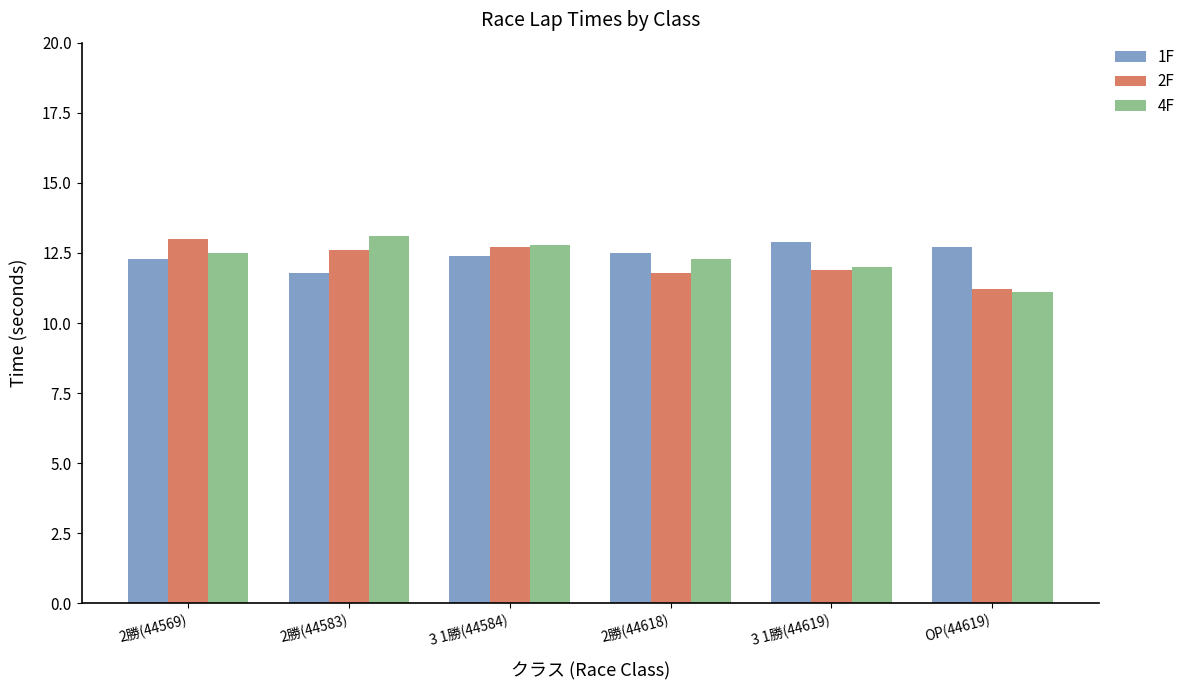

What is the label of the 6th bar from the right?

2勝(44569)